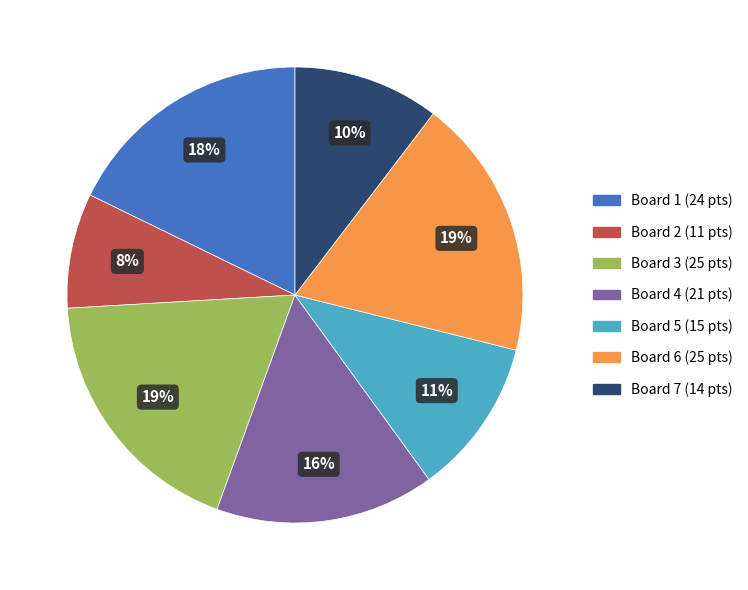

Which has a higher value, Board 4 or Board 5?

Board 4